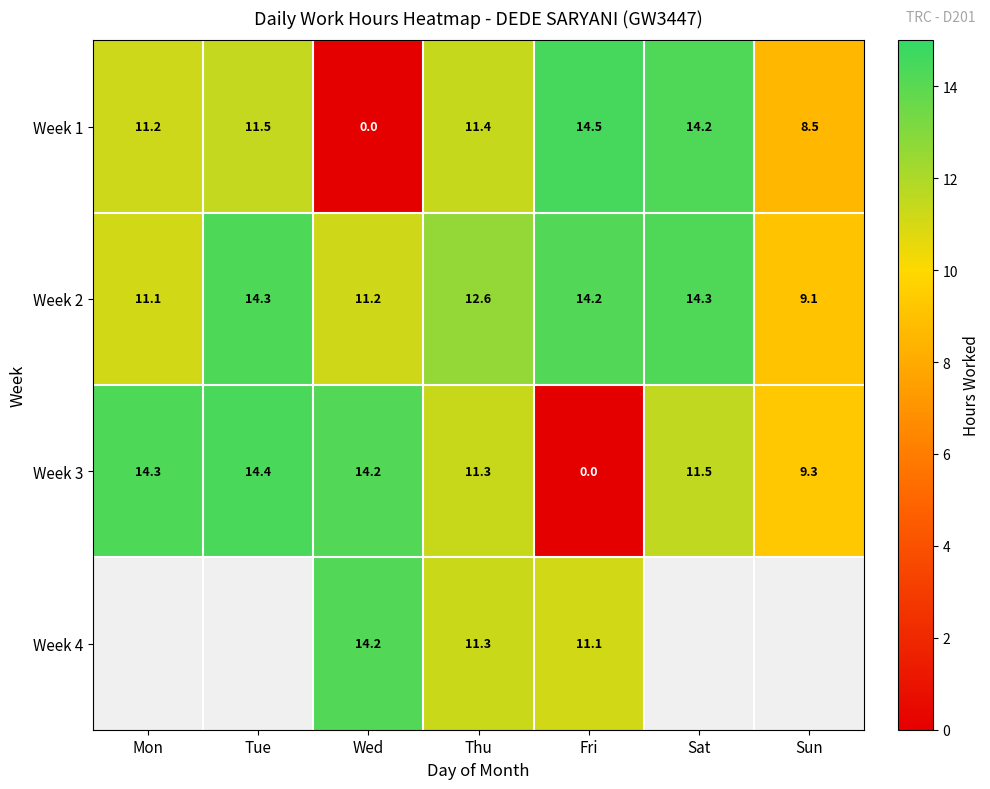

How many categories are shown in the chart?

7